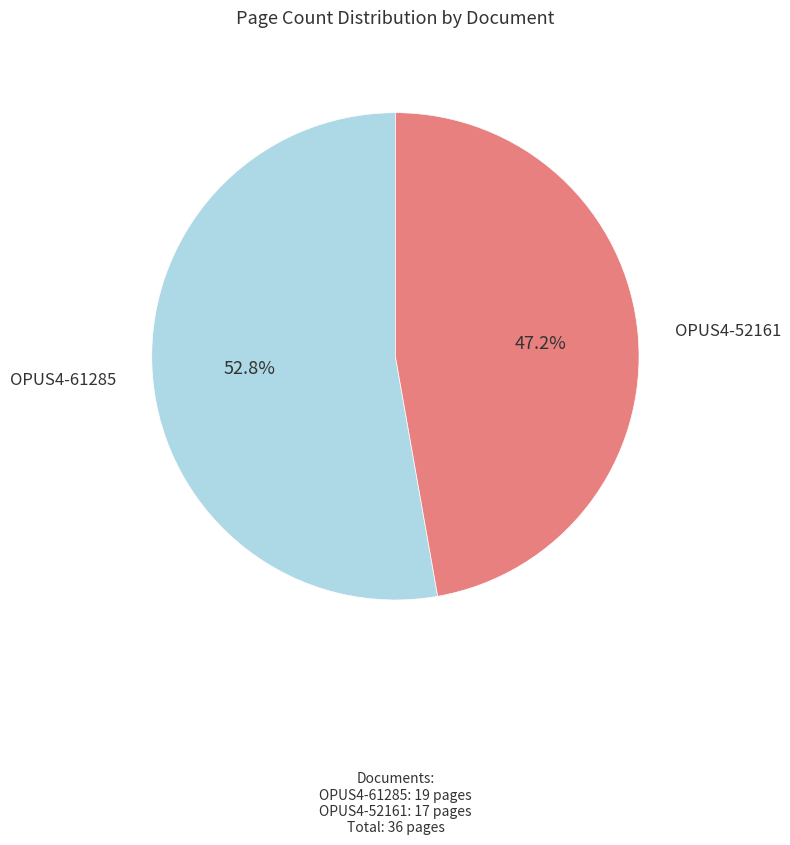

To the nearest percent, what is the average slice percentage?

50%